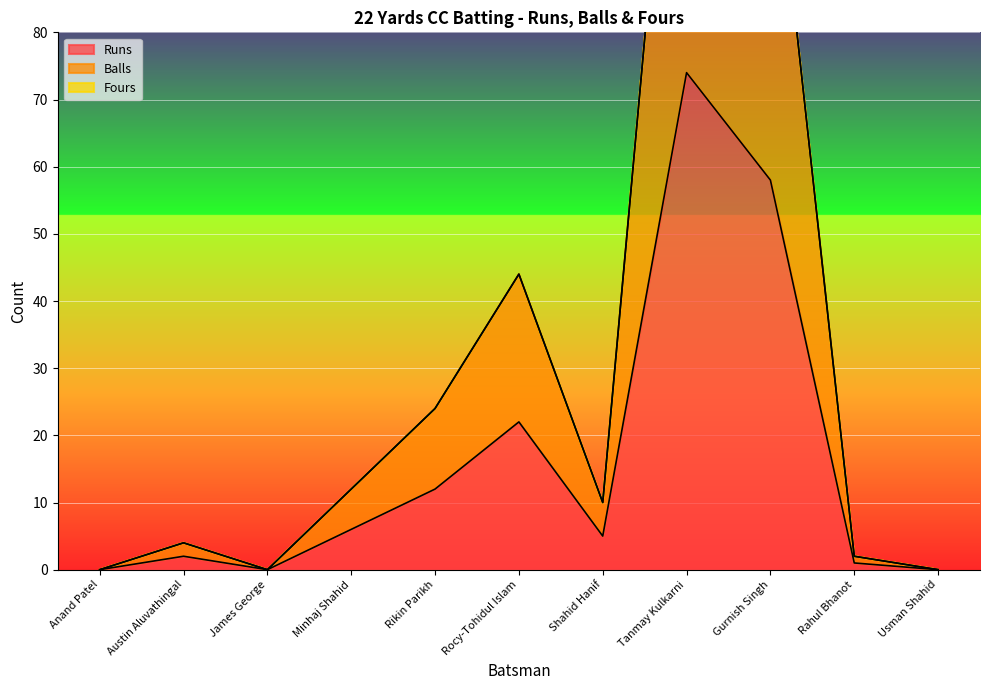

At which label is Runs closest to 37?

Rocy-Tohidul Islam